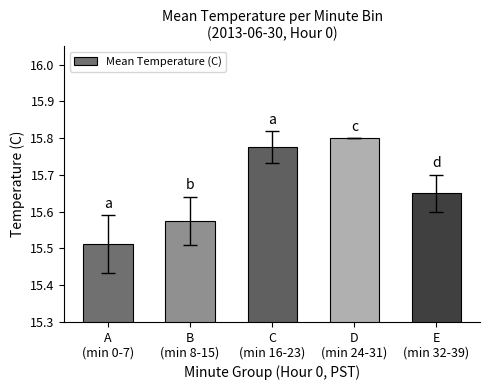

How many values are between 15 and 16?

5